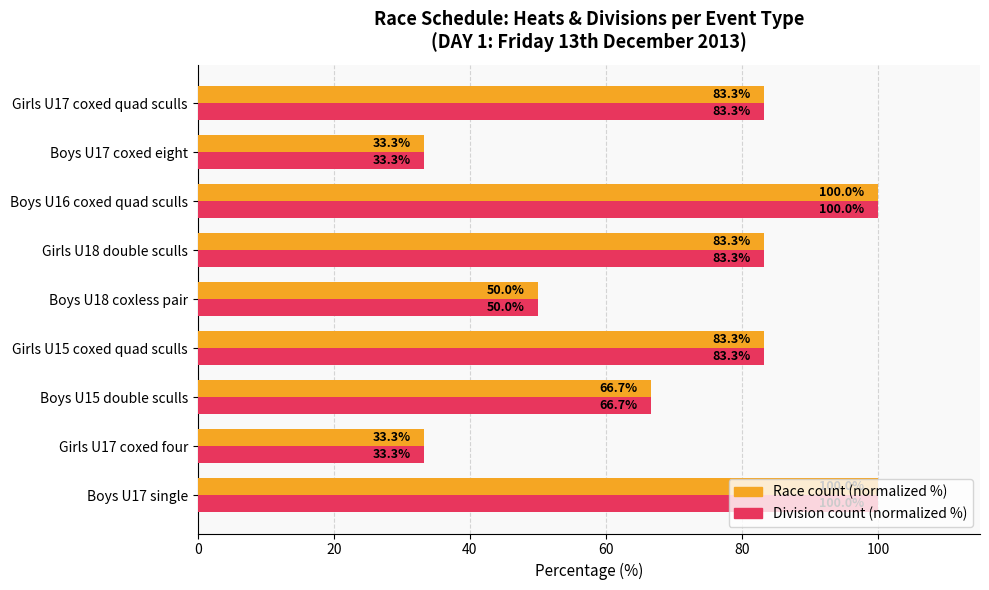

What is the total value across all series at Boys U17 single?

200.0